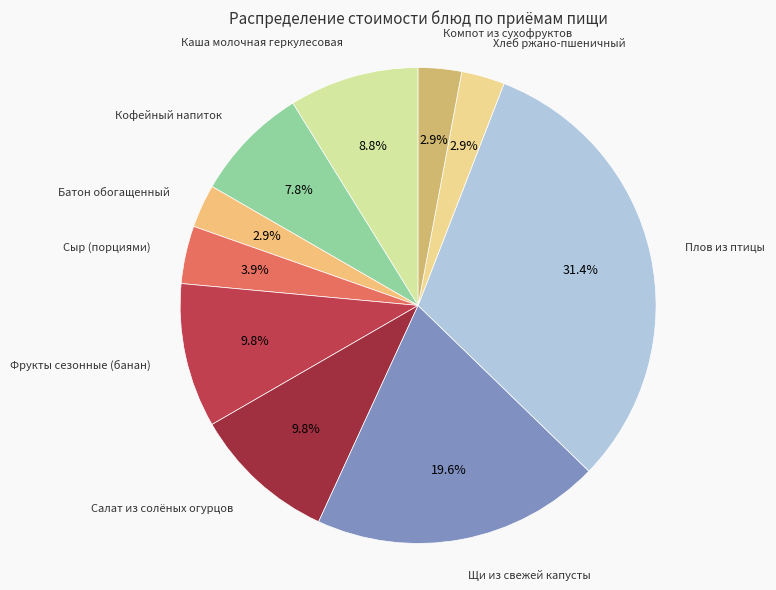

How many segments does this pie chart have?

10